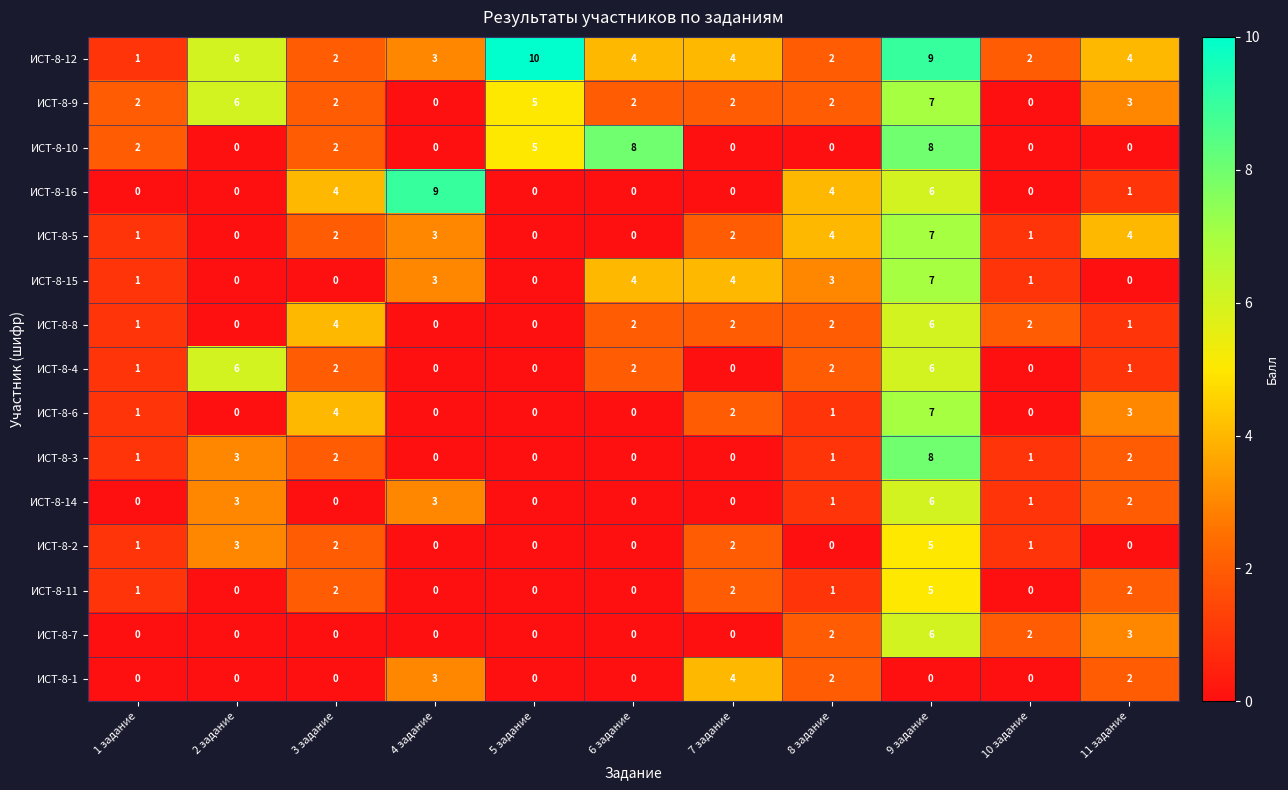

What is the difference between the maximum and second lowest values in the ИСТ-8-7 series?

6